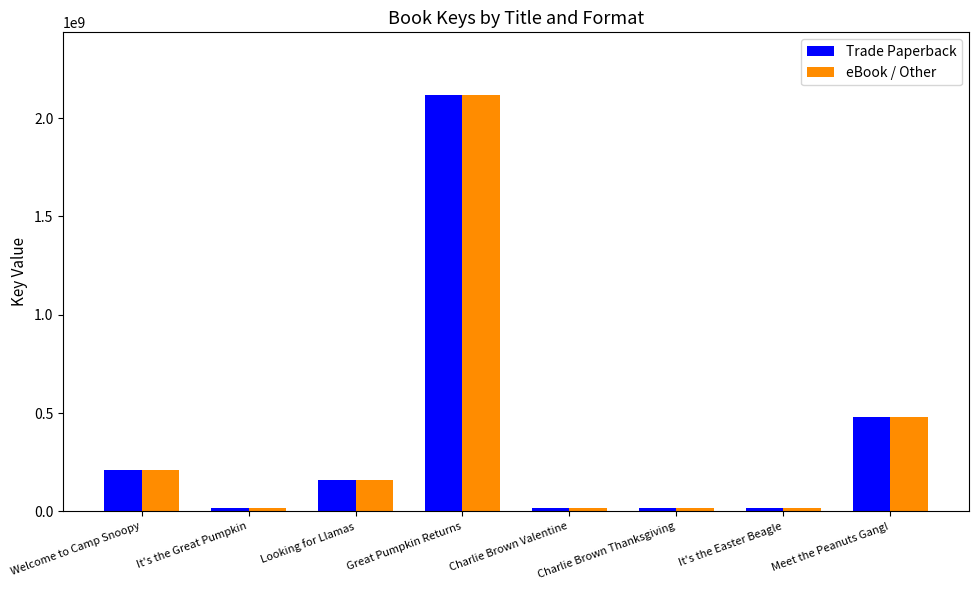

The value of Trade Paperback at Charlie Brown Thanksgiving is 17336643. True or false?

True